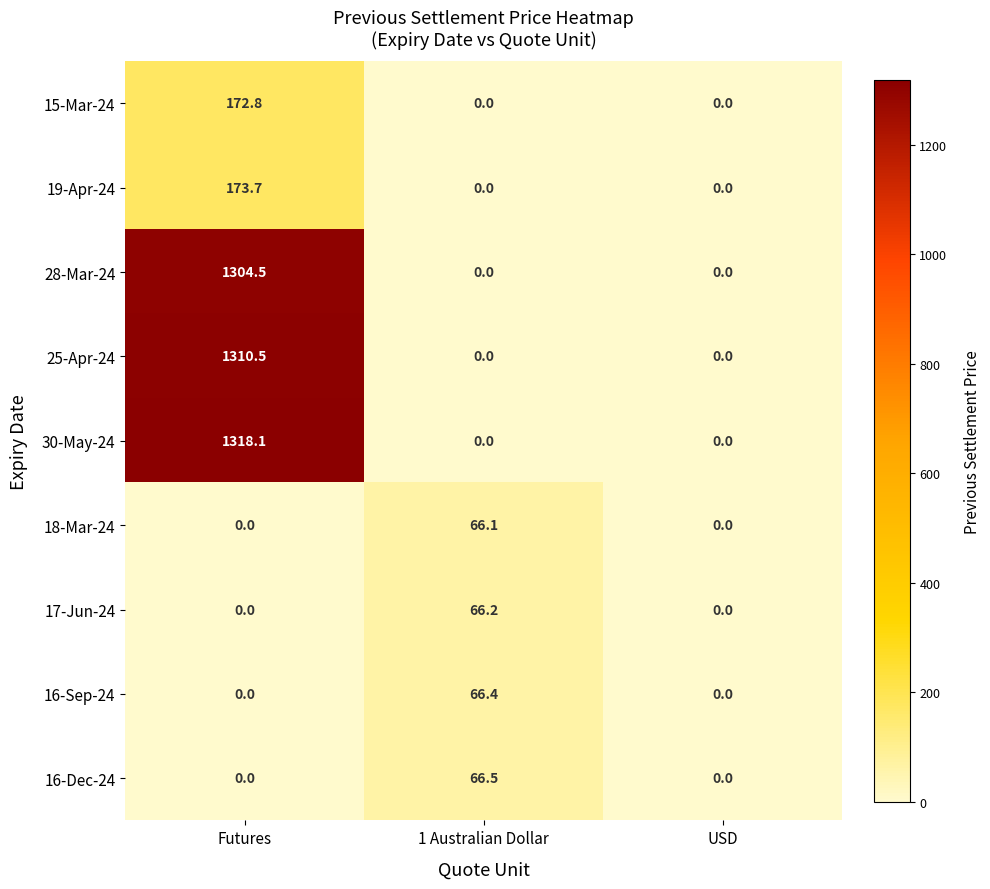

Count the number of categories in the chart.

3